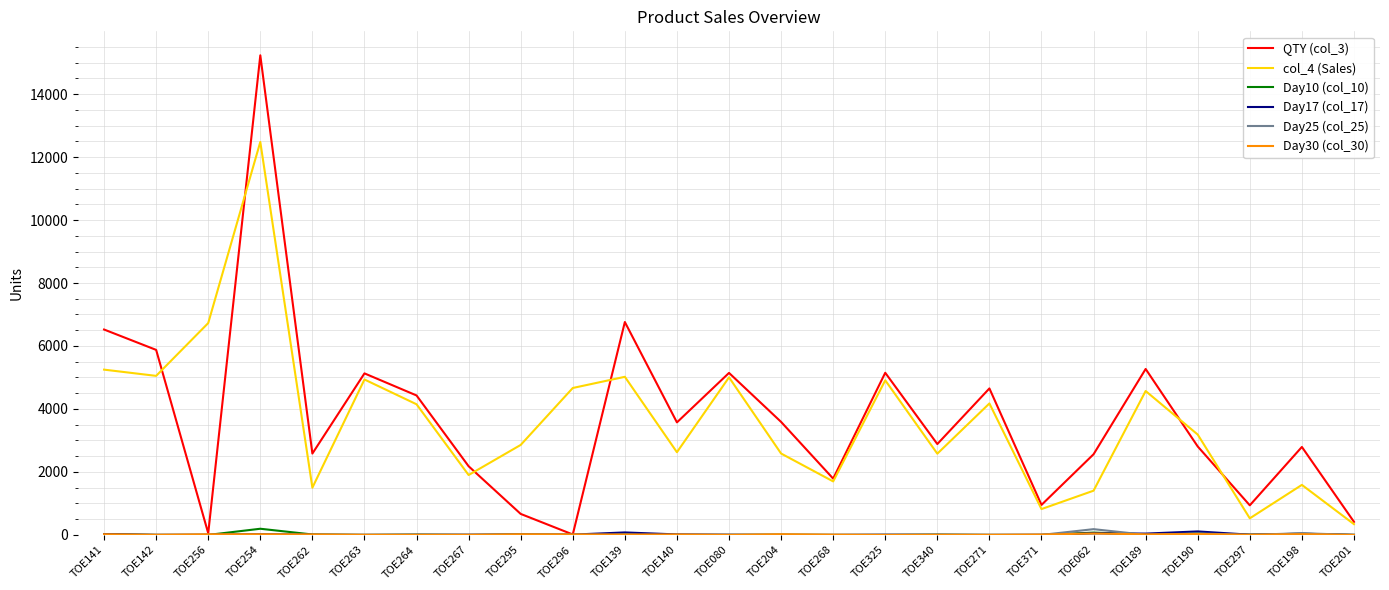

Which series has the largest range (max minus min)?

QTY (col_3)